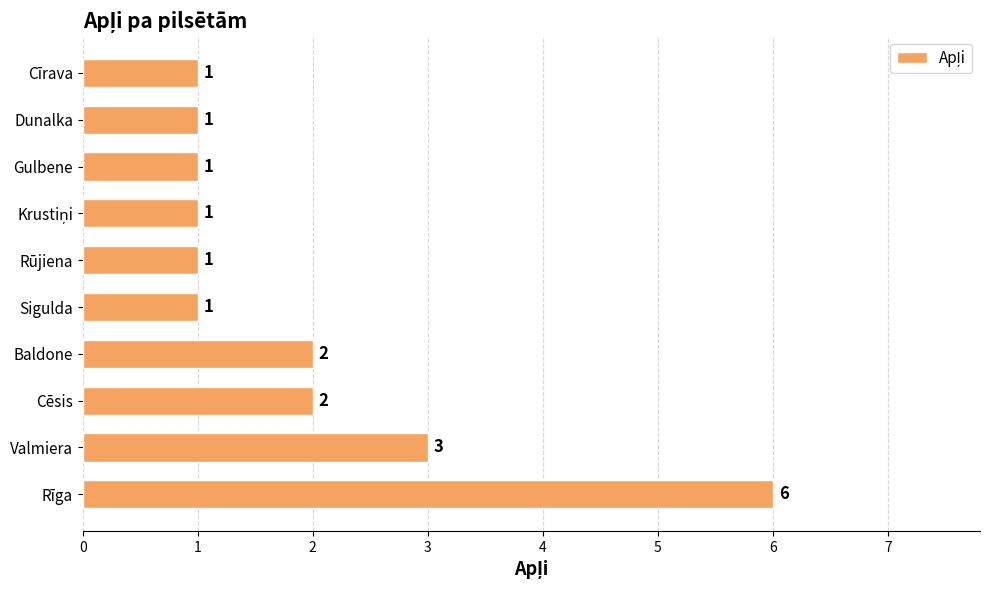

True or false: the data shows 4 at Rīga.

False